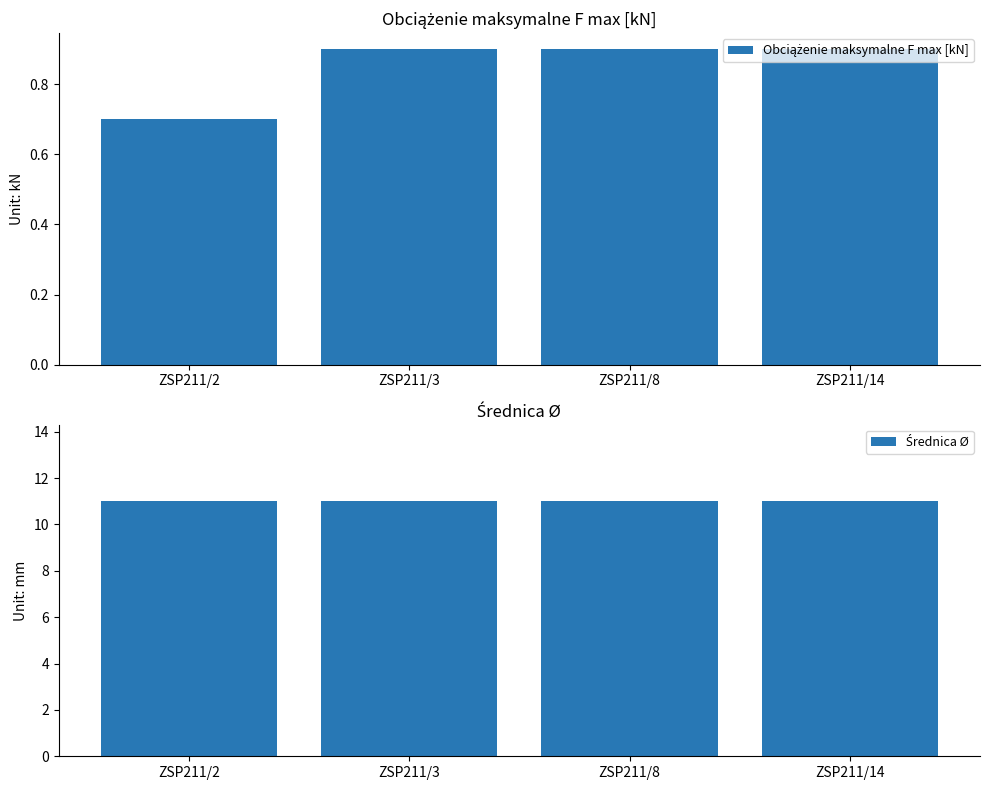

How many bars are there in each group?

2